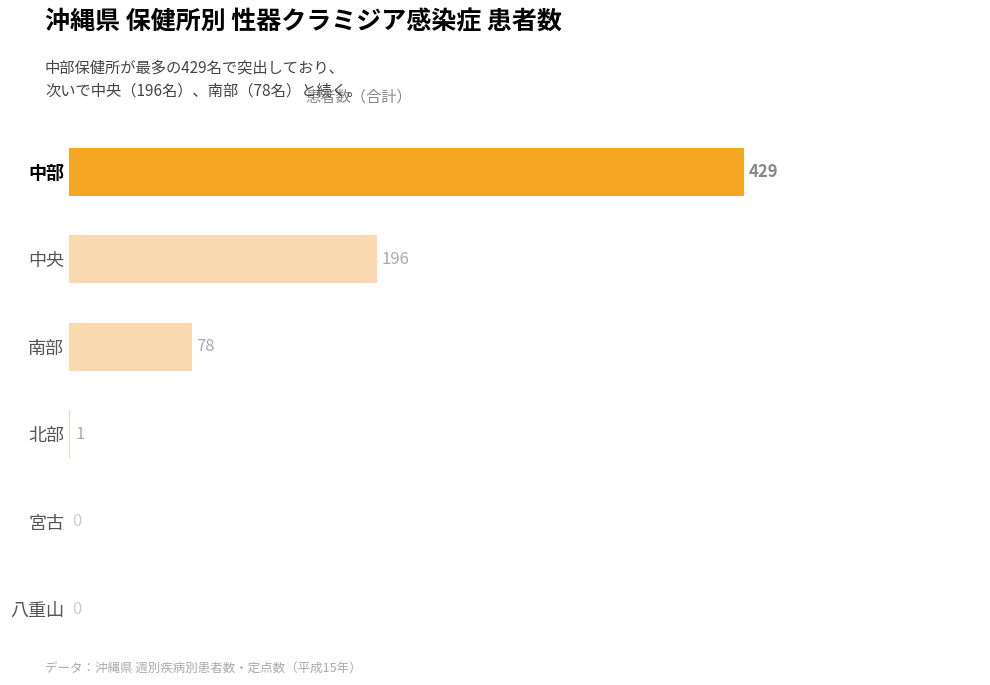

How many data points does each series have?

6